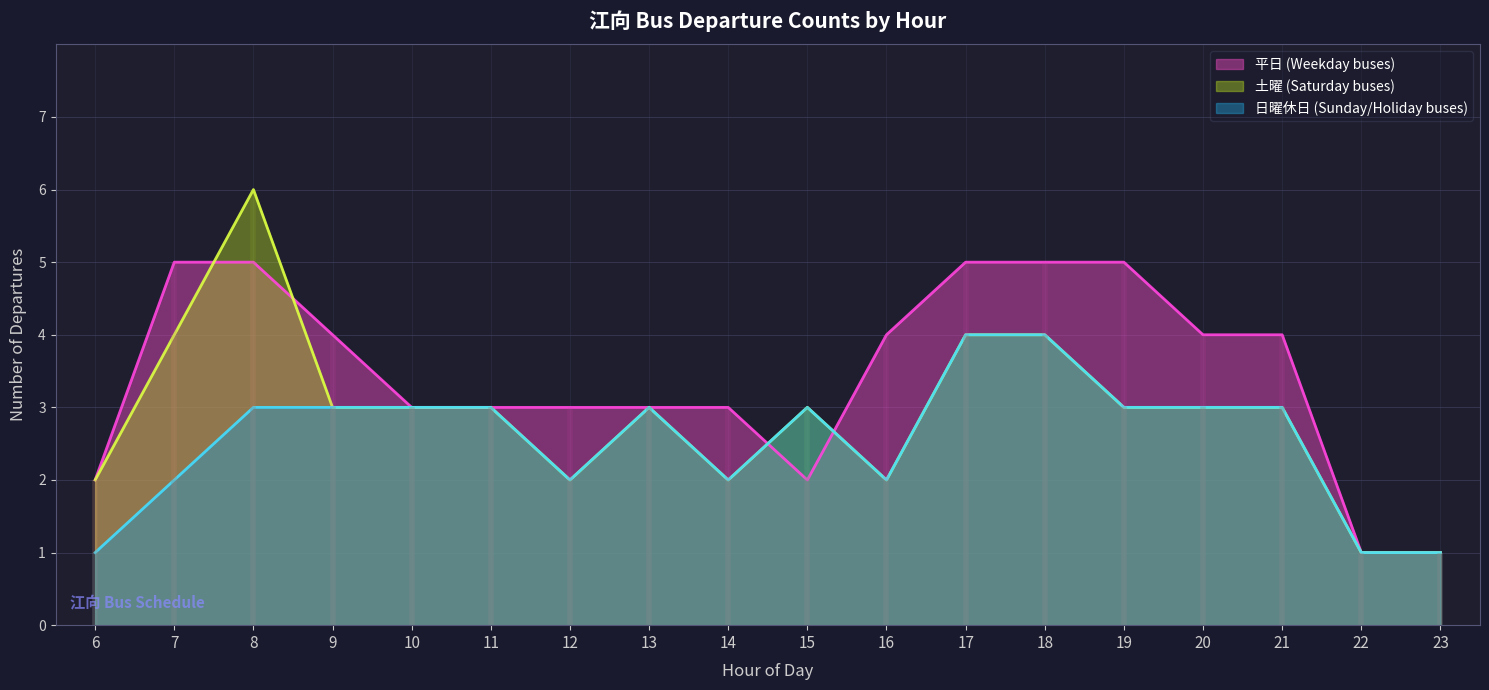

What is the maximum value for 土曜 (Saturday buses)?

6